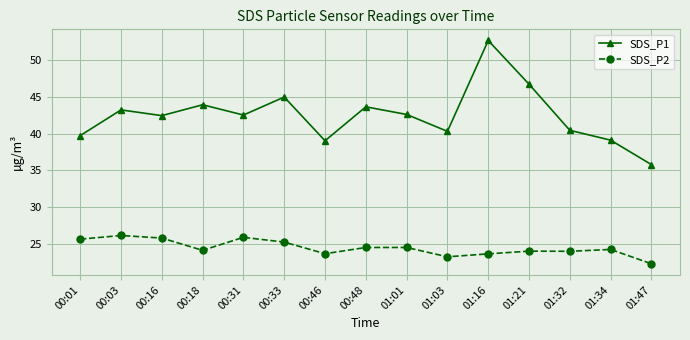

What is the smallest value displayed?

22.3